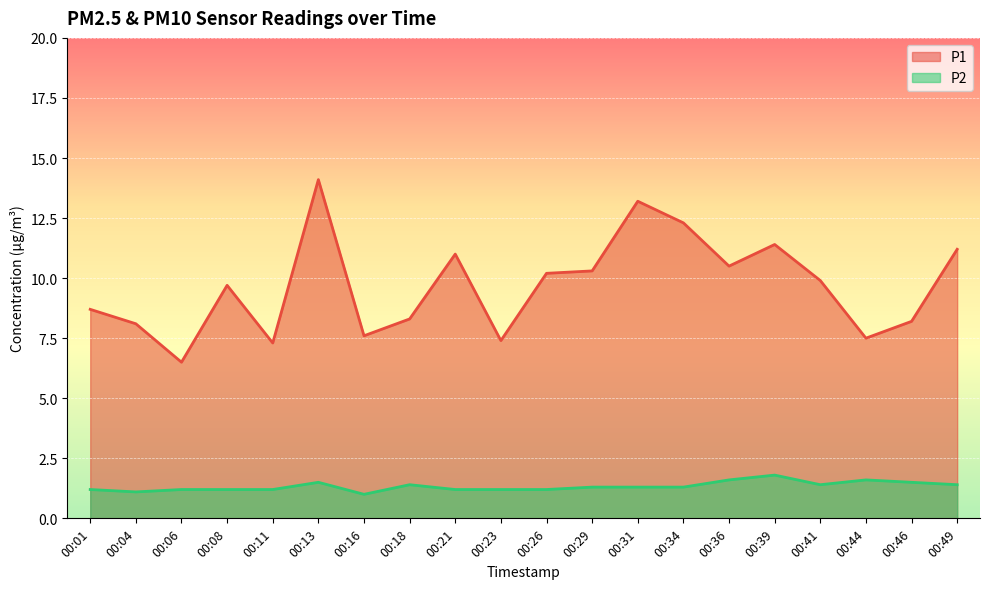

Rank the categories by P1 value from highest to lowest.

00:13, 00:31, 00:34, 00:39, 00:49, 00:21, 00:36, 00:29, 00:26, 00:41, 00:08, 00:01, 00:18, 00:46, 00:04, 00:16, 00:44, 00:23, 00:11, 00:06